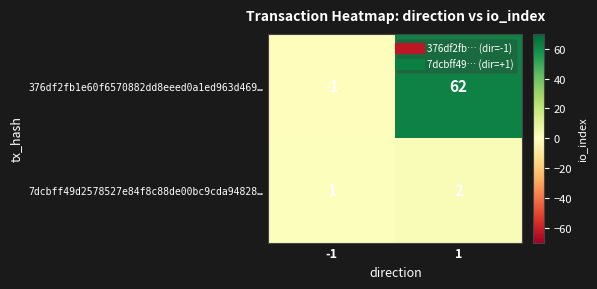

What is the spread (max minus min) of values at 1?

60